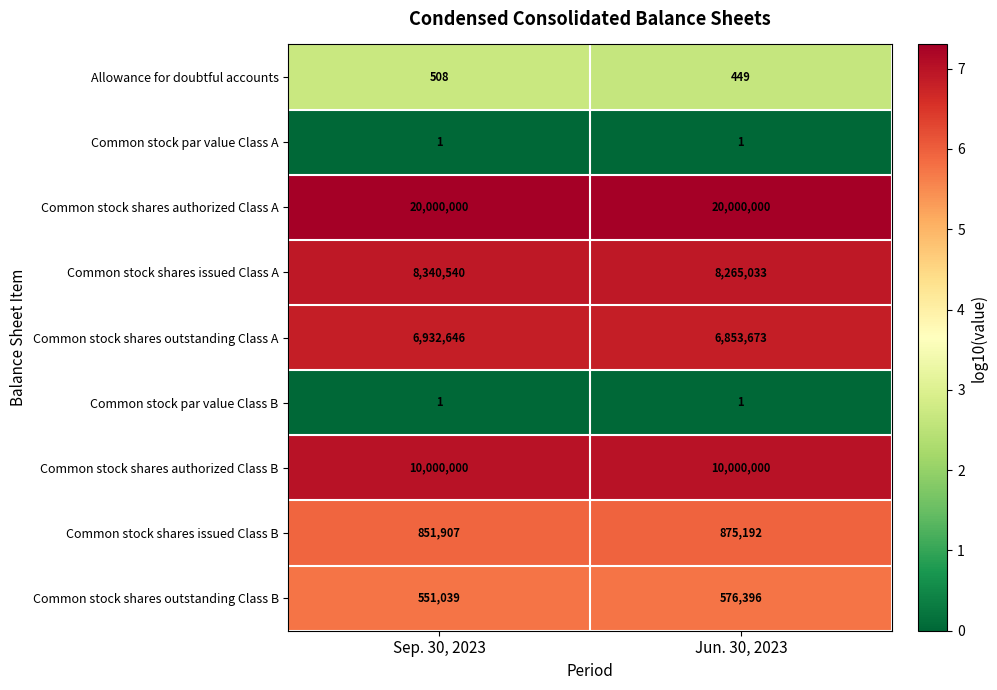

How many data points does each series have?

2